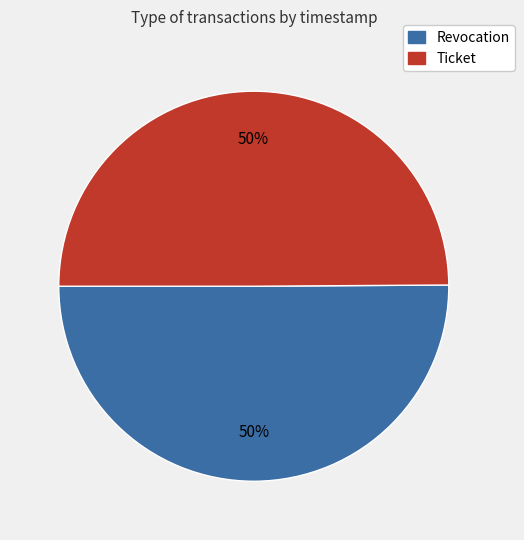

What is the ratio of the value at Revocation to the value at Ticket?

1.0